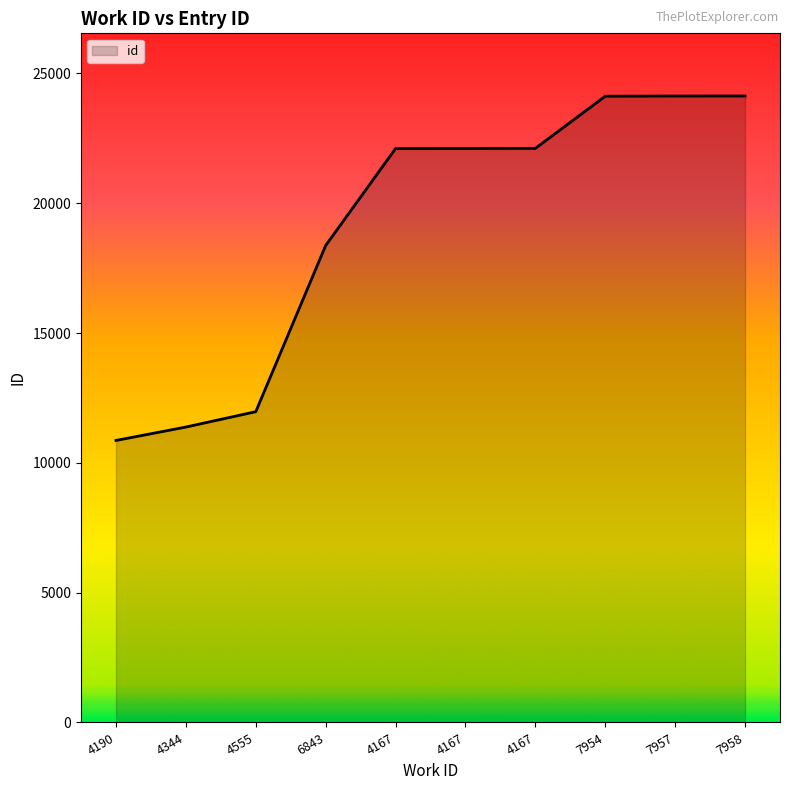

What is the difference between the maximum and minimum values?

13269